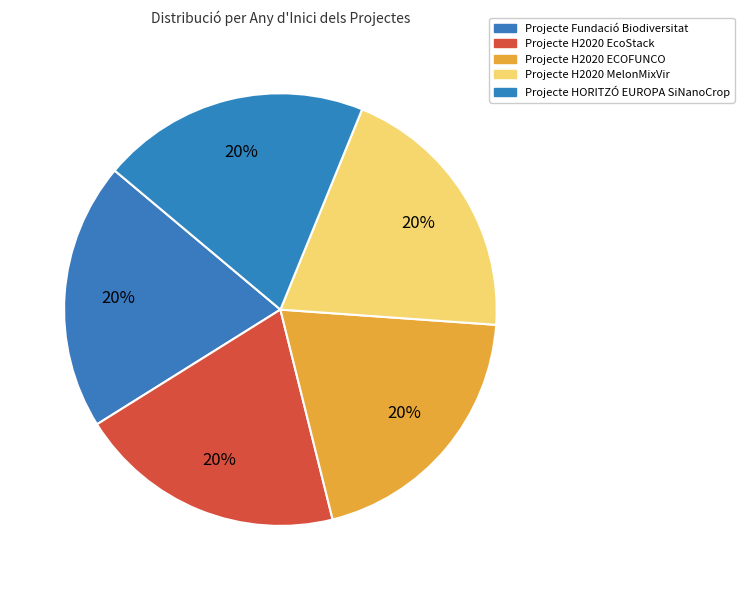

How many slices are in this pie chart?

5